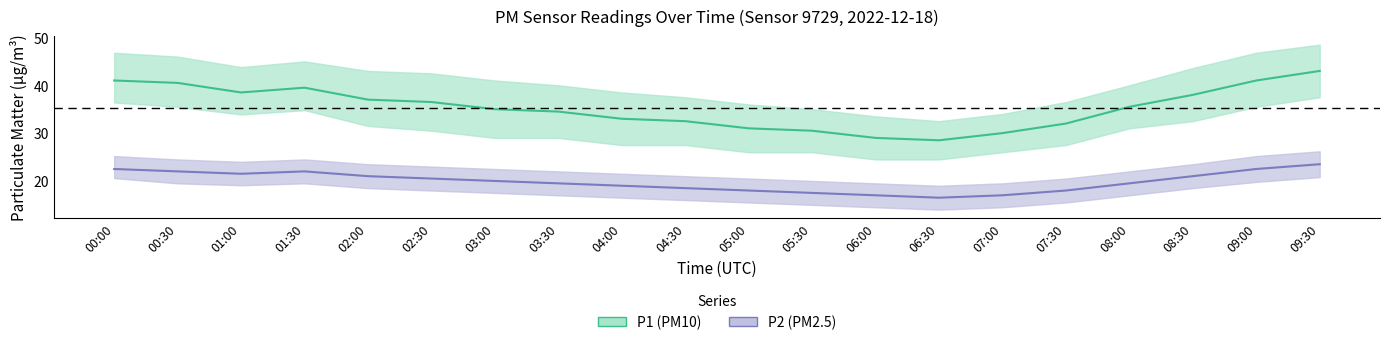

Where does the P2 (PM2.5) mid series first go above 20?

00:00